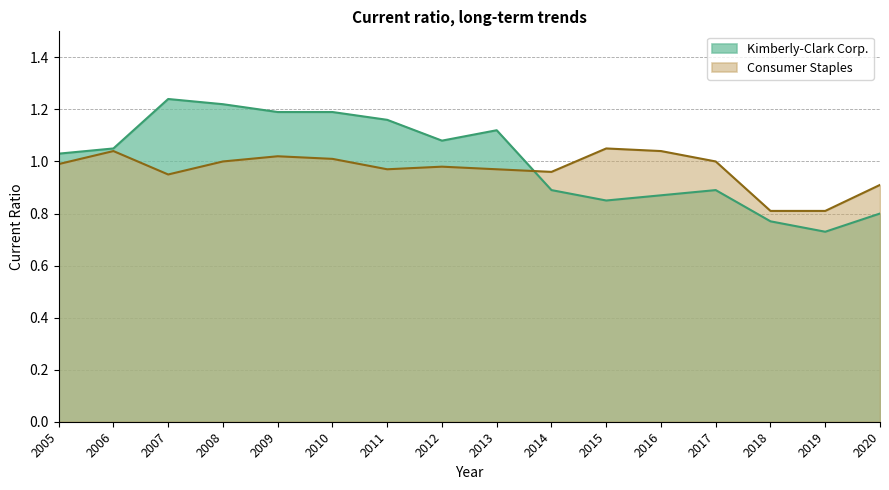

How many data points in Kimberly-Clark Corp. are less than 1?

7